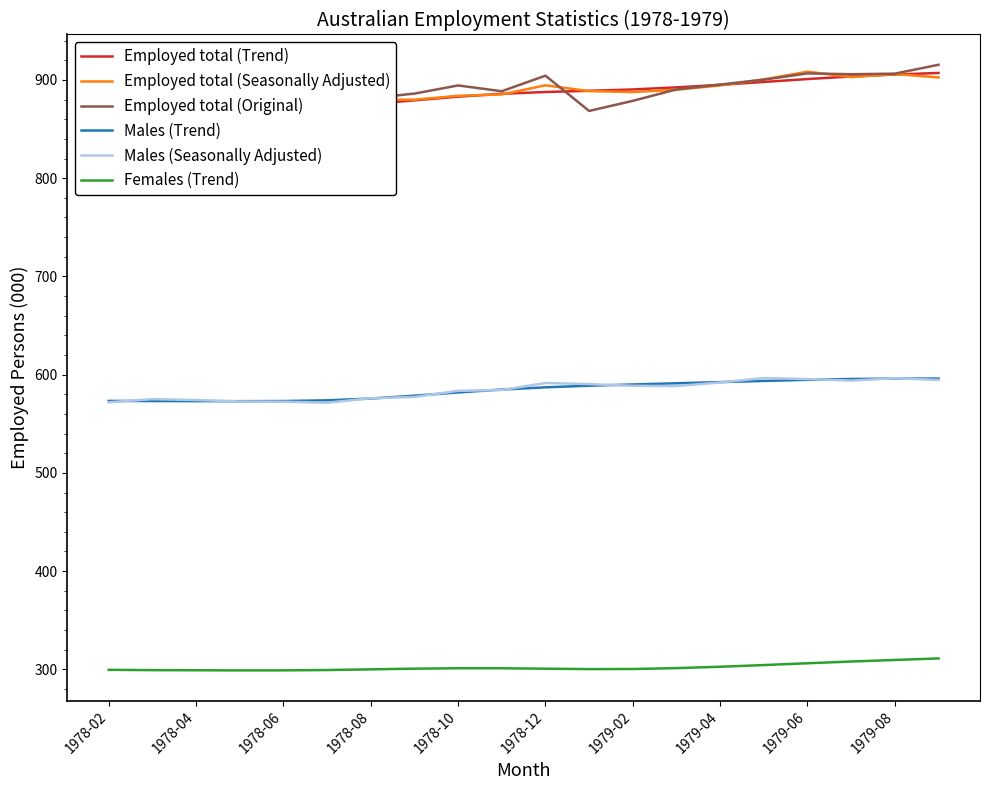

Is the value of Females (Trend) at 1978-12 greater than the value of Males (Seasonally Adjusted) at 1978-12?

No